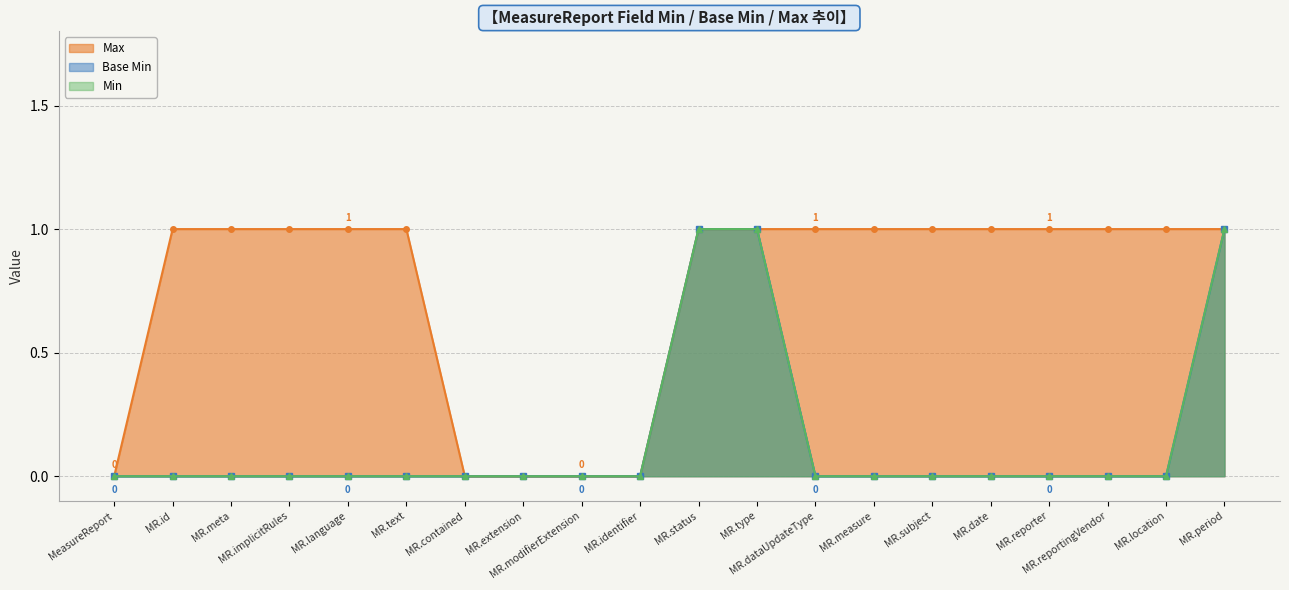

What is the difference between the Base Min values at MR.type and MR.language?

1